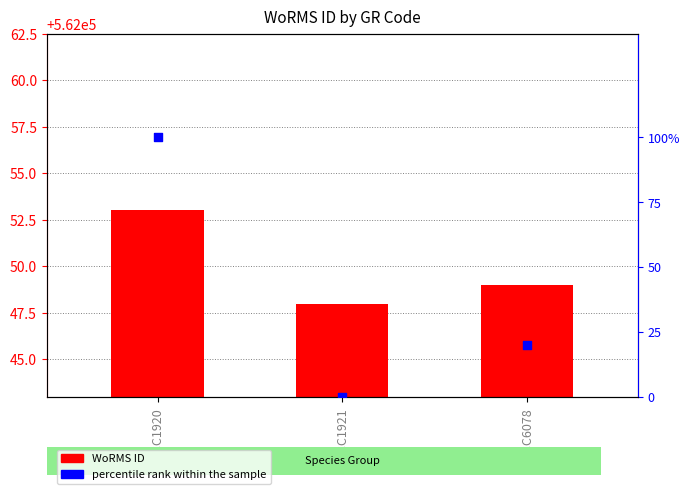

At how many categories does at least one series exceed 18079?

3